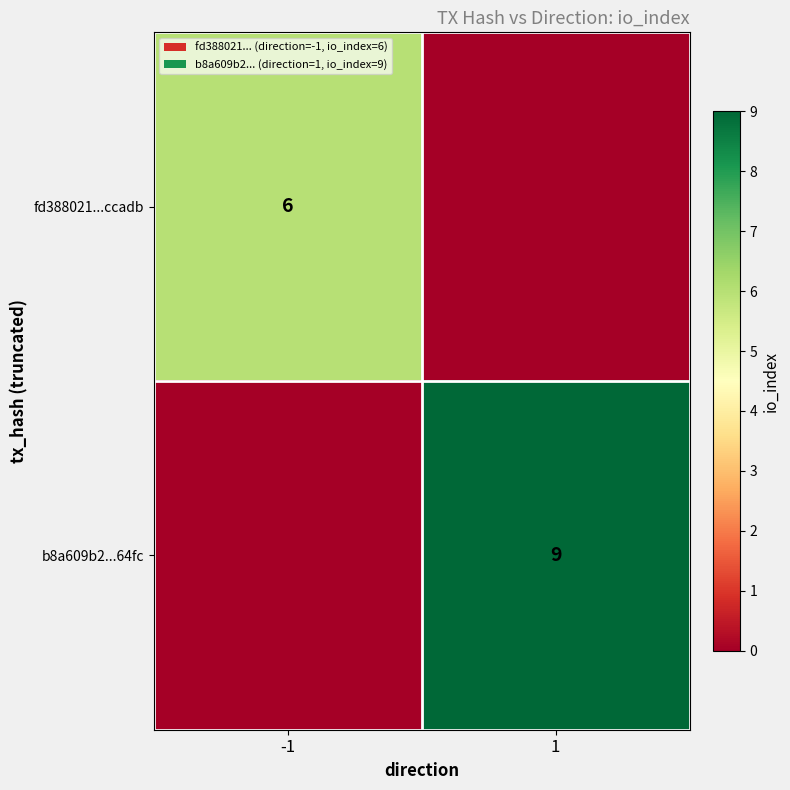

What is the greatest value displayed?

9